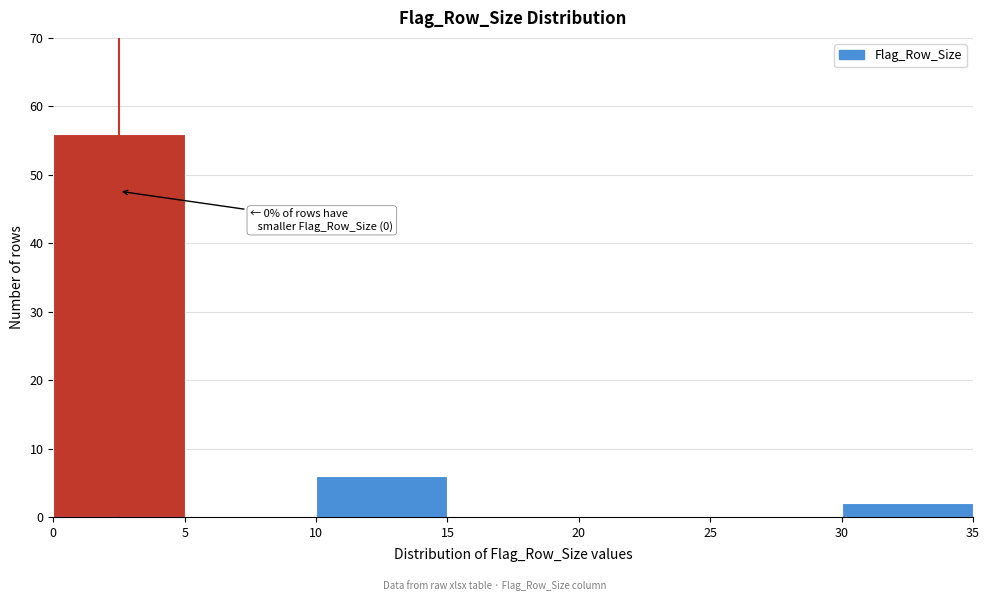

Which range on the x-axis has the tallest bar?

0 to 5